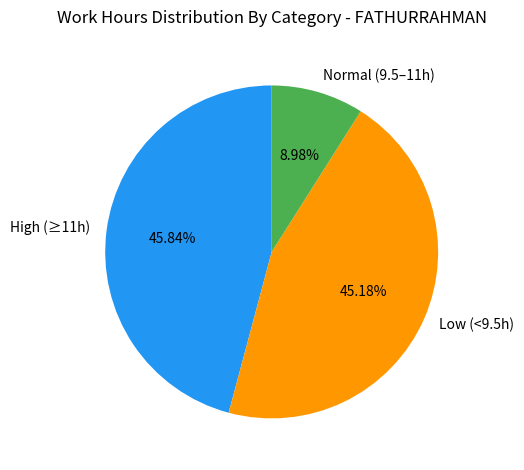

What is the ratio of the value at High (≥11h) to the value at Low (<9.5h)?

1.0